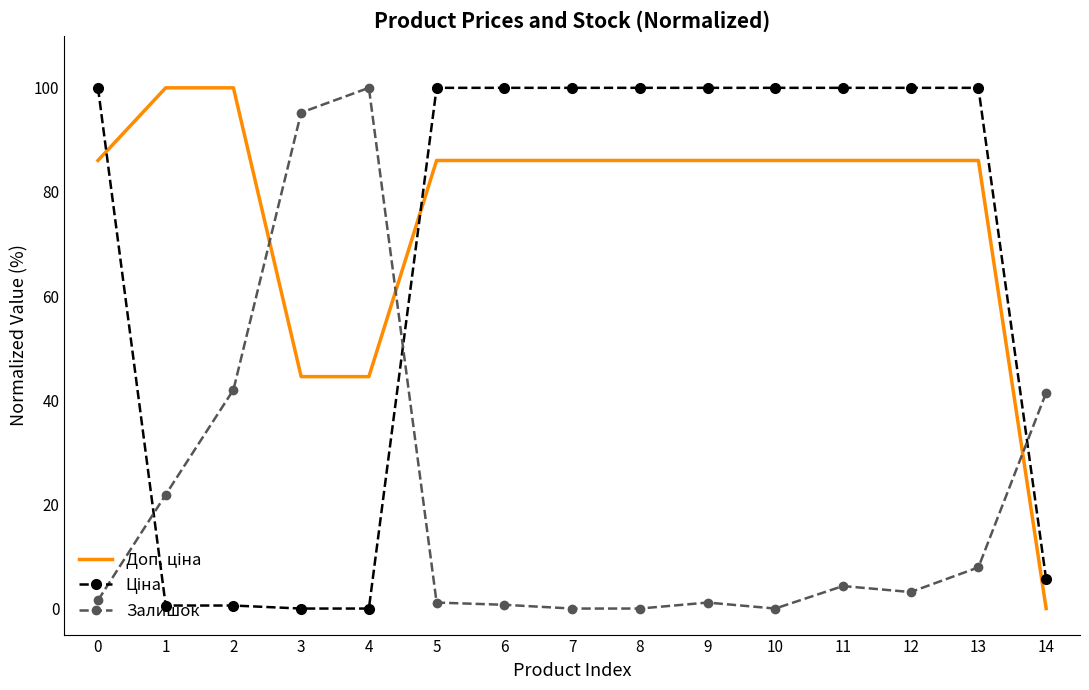

What is the total value across all series at 4?

144.5